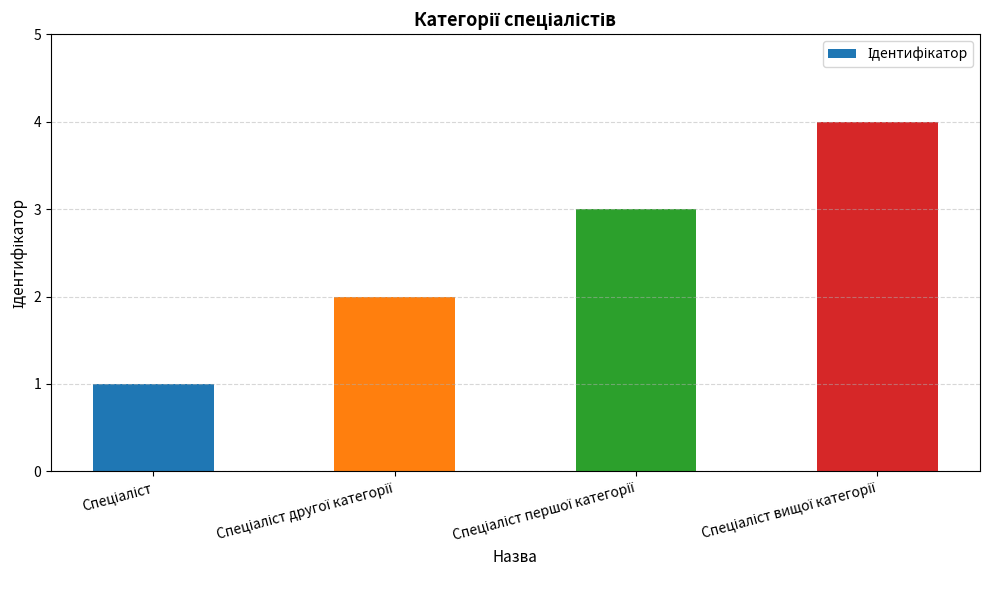

What is the sum of all values?

10